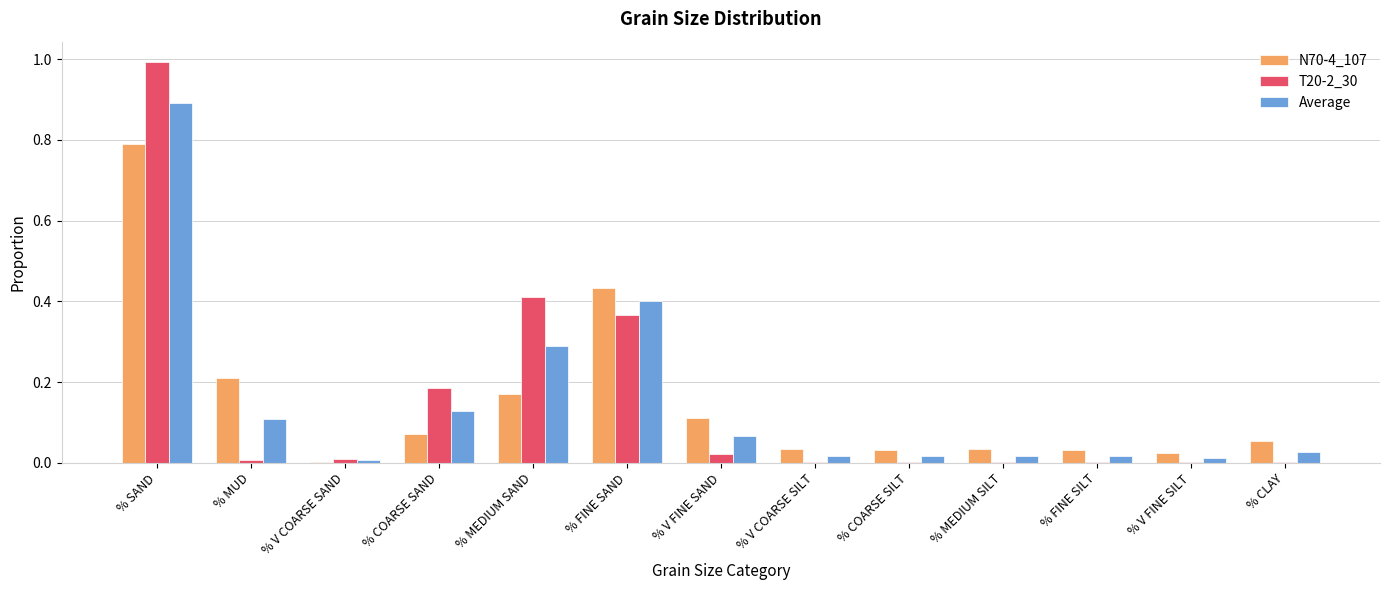

Is the value of N70-4_107 at % V COARSE SAND greater than the value of T20-2_30 at % FINE SAND?

No